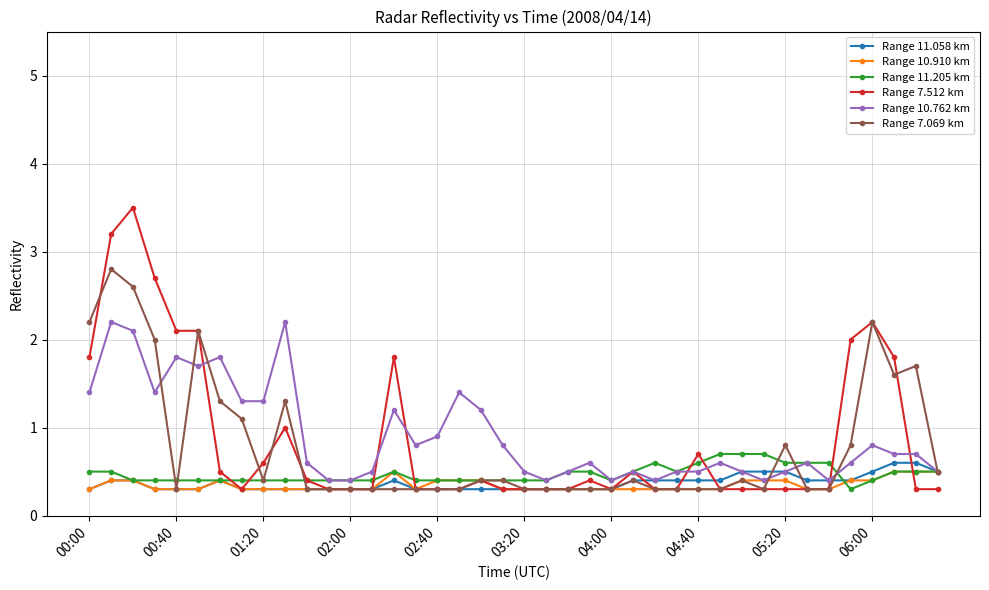

What are all the series names shown in the legend?

Range 11.058 km, Range 10.910 km, Range 11.205 km, Range 7.512 km, Range 10.762 km, Range 7.069 km